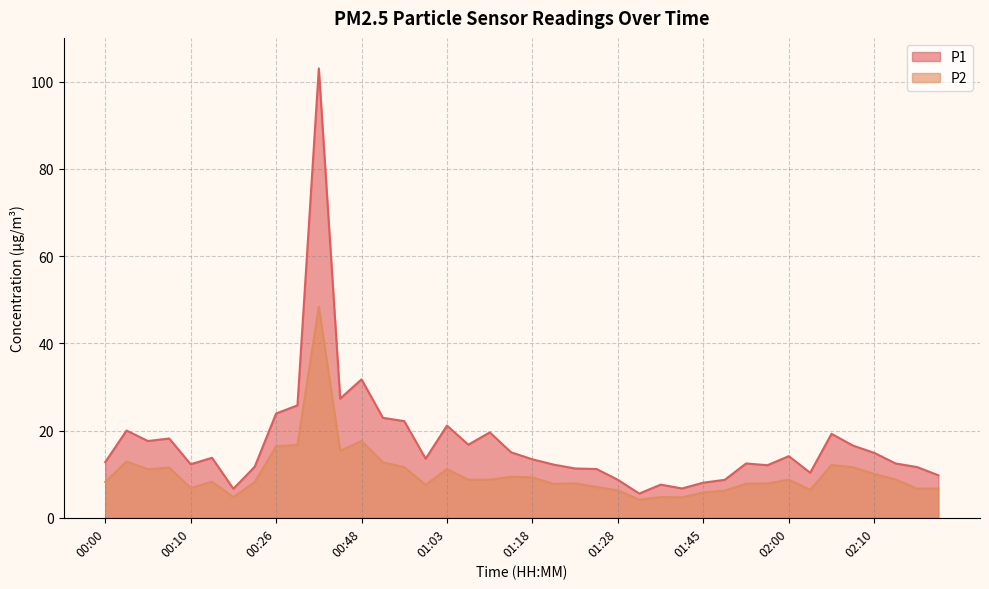

At which category is the sum across all series the highest?

00:38